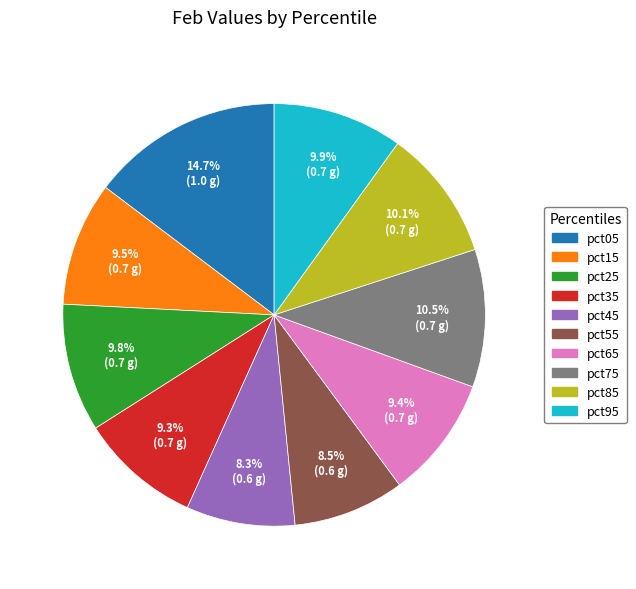

How many segments does this pie chart have?

10